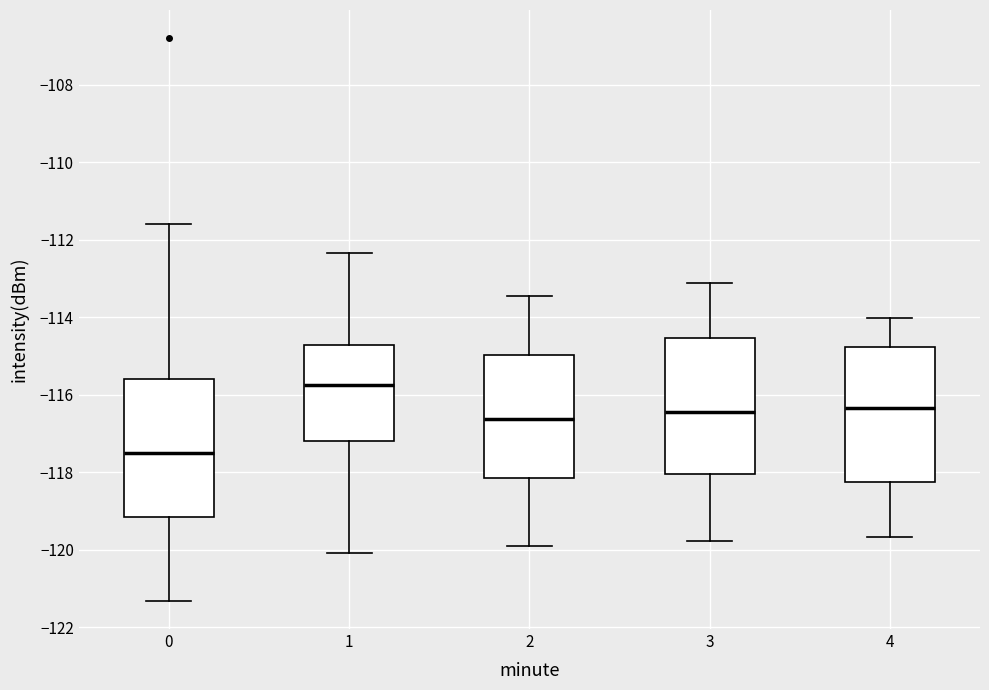

Where does the lower whisker of the box at x = 1 end on the y-axis? The values are not printed on the chart, so give them approximately, as read against the axis.

-120.0